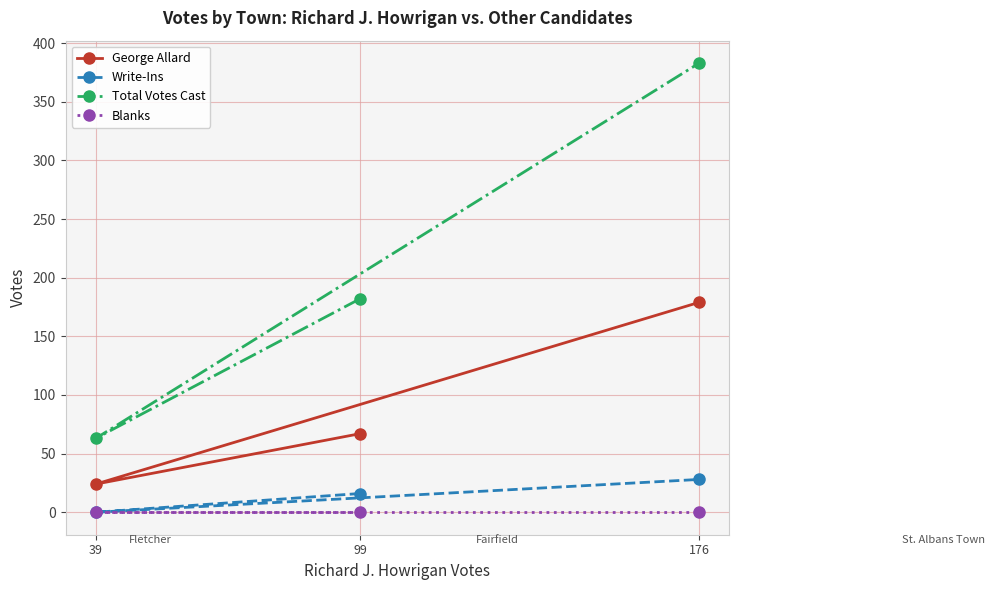

Reading left to right, extract all data points from this chart.

George Allard: 39=24	99=67	176=179
Write-Ins: 39=0	99=16	176=28
Total Votes Cast: 39=63	99=182	176=383
Blanks: 39=0	99=0	176=0